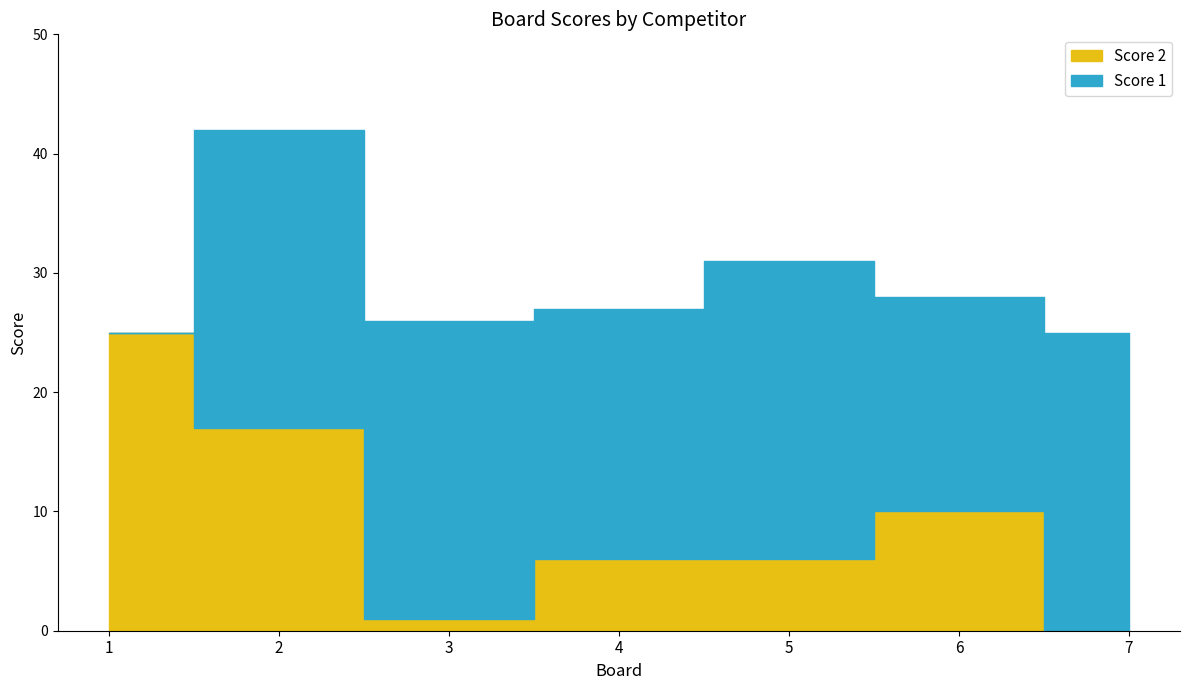

How many categories are shown in the chart?

7